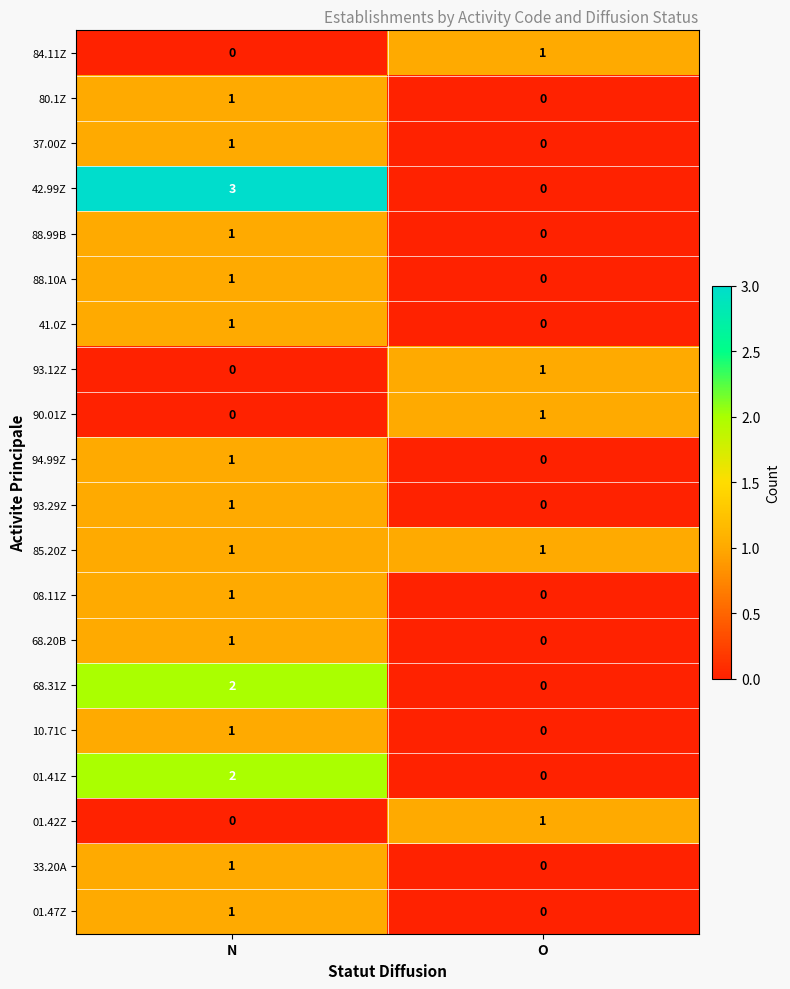

At which label is 33.20A closest to 0?

O